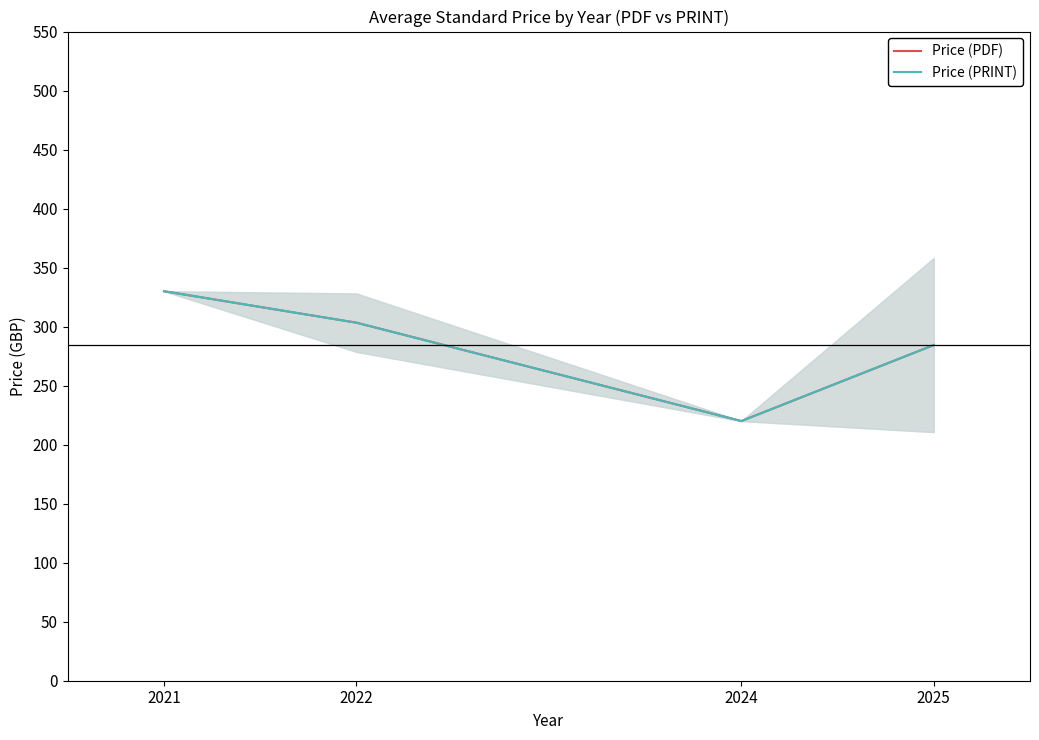

The value of Price (PDF) at 2025 is 284.4. True or false?

True